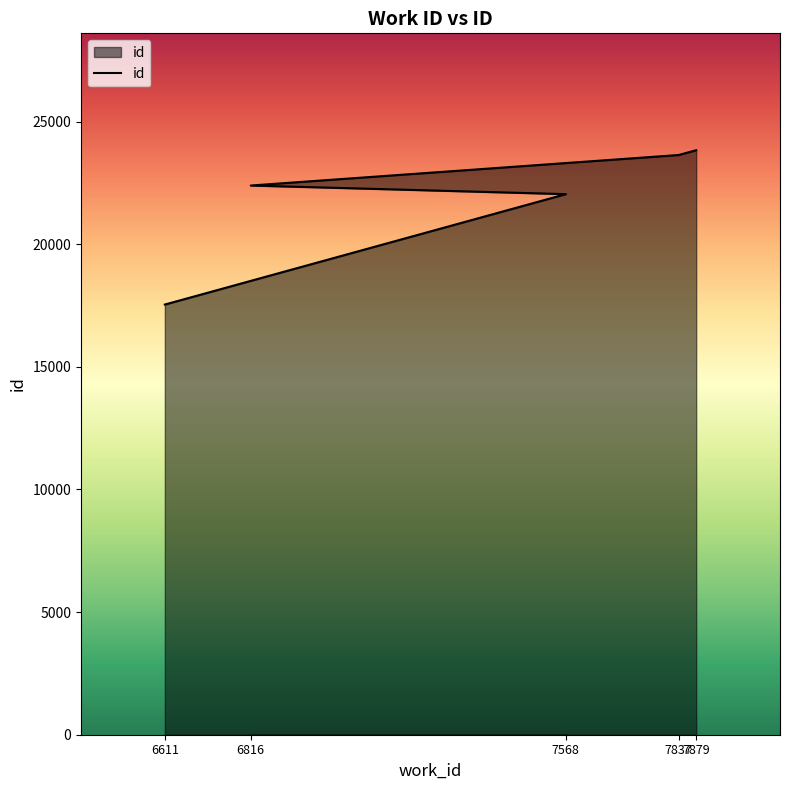

What is the maximum value shown in the chart?

23833